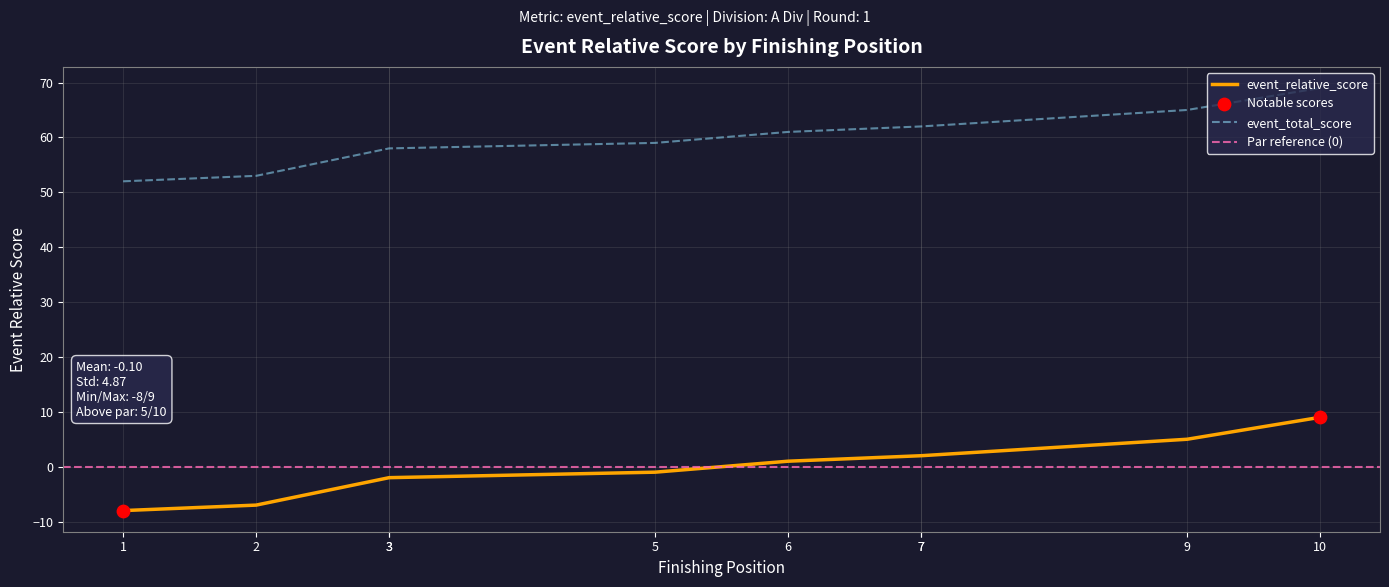

Which series contains the highest Y value?

event_total_score